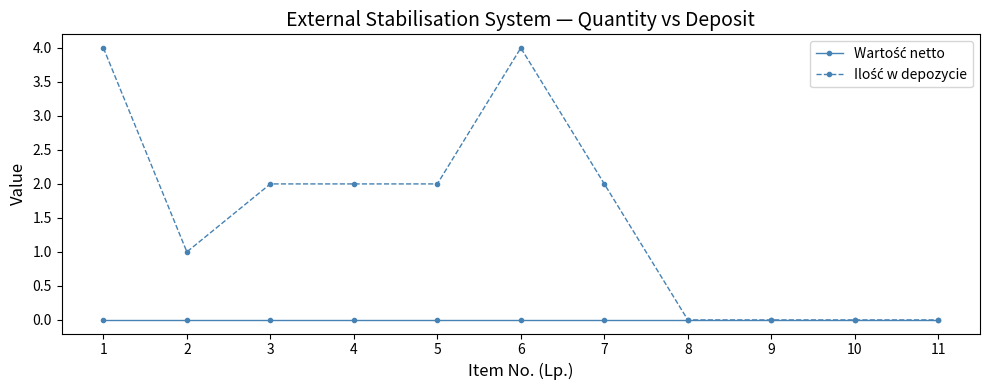

Does the chart display data point markers on the line(s)?

Yes